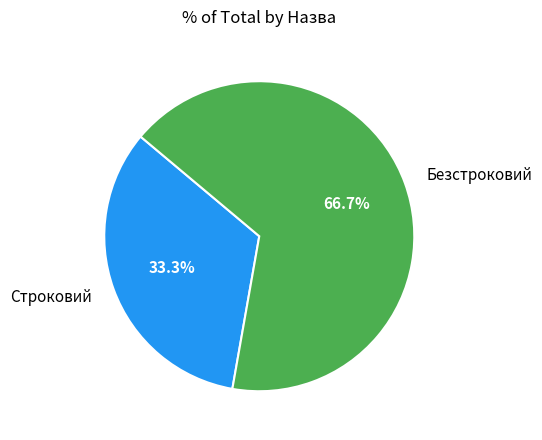

Is there any slice that represents more than half of the pie?

Yes